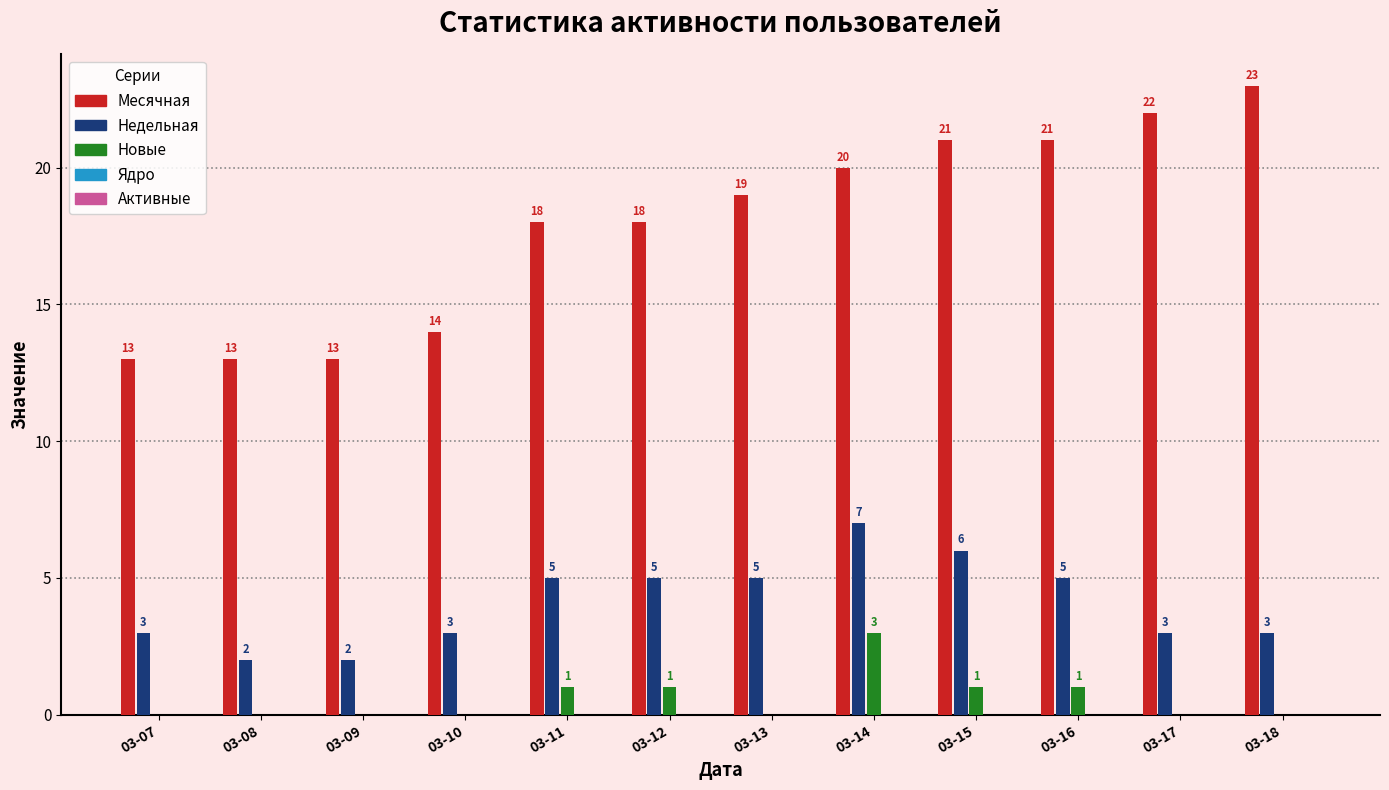

The Недельная series shows 5 at 03-18. True or false?

False